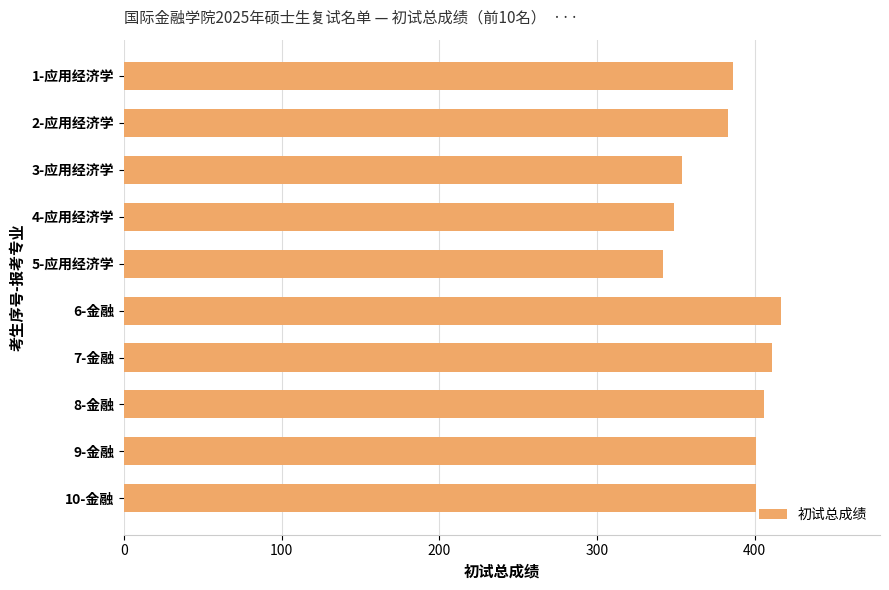

Read the value at 7-金融.

411